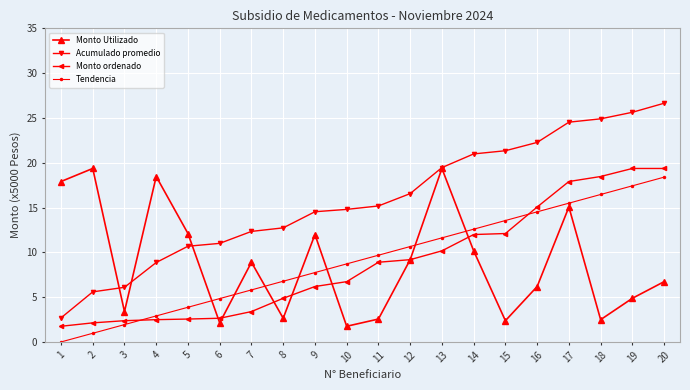

True or false: Tendencia has more than 1 points higher than both neighbors.

False